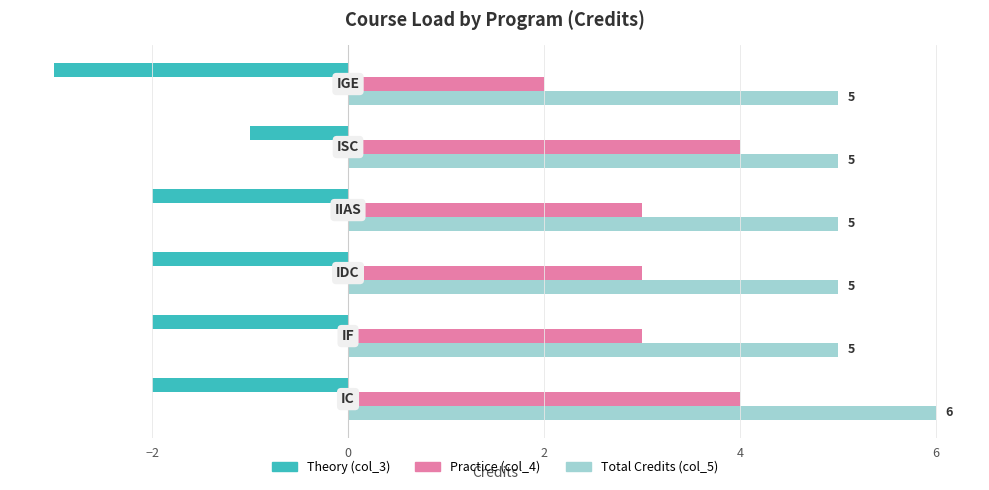

What is the minimum value for Total Credits (col_5)?

5